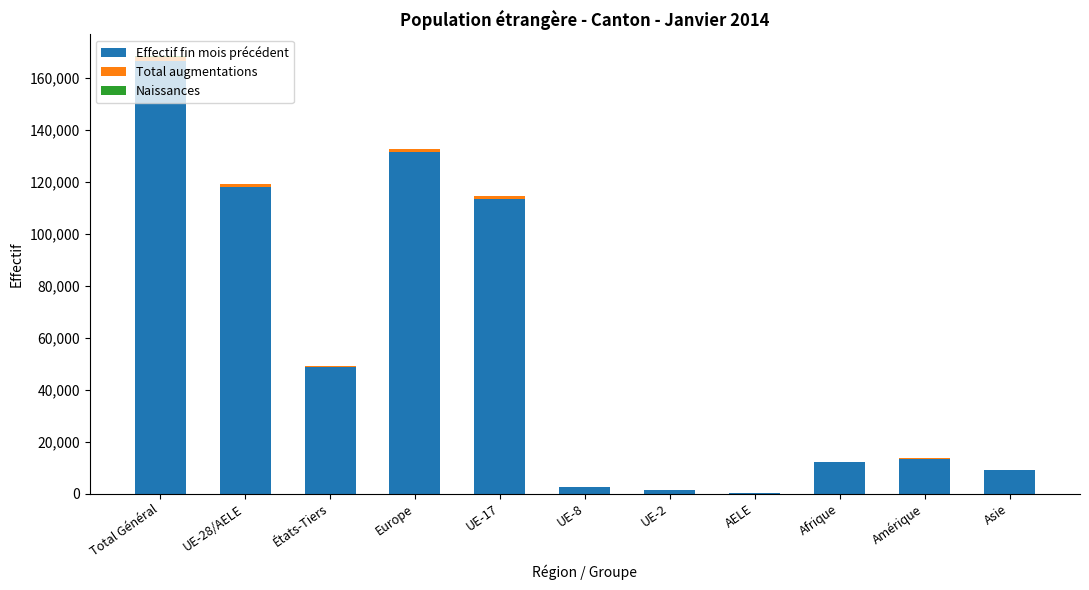

How many categories are shown in the chart?

11